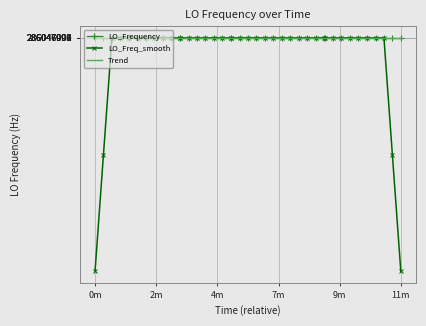

Which series has the widest spread of values?

LO_Freq_smooth